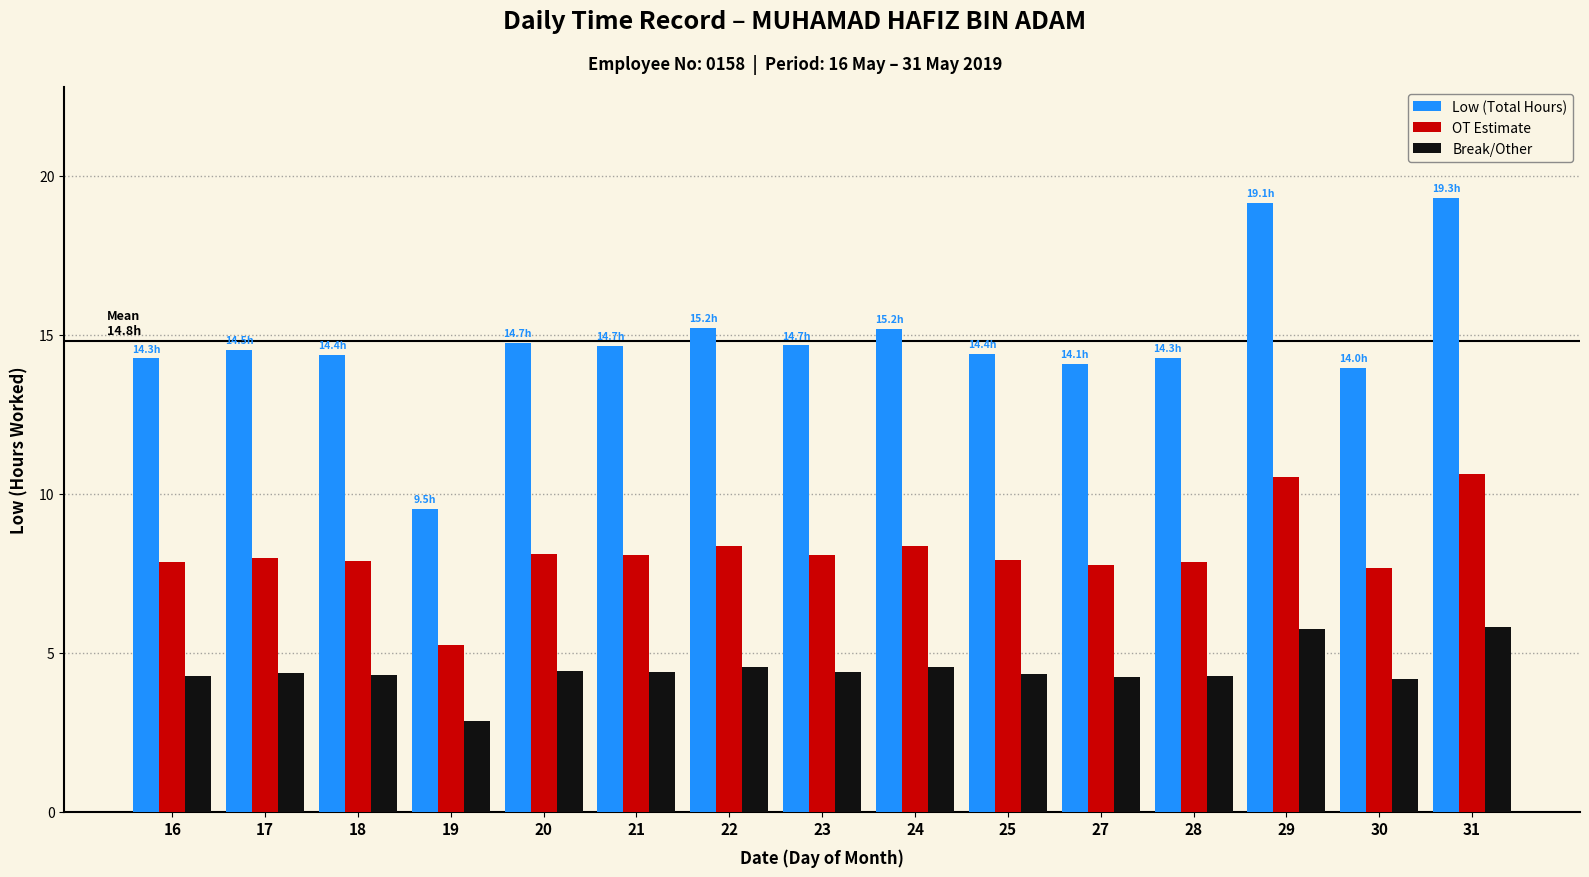

What is the difference between the highest and lowest values at 19?

6.7